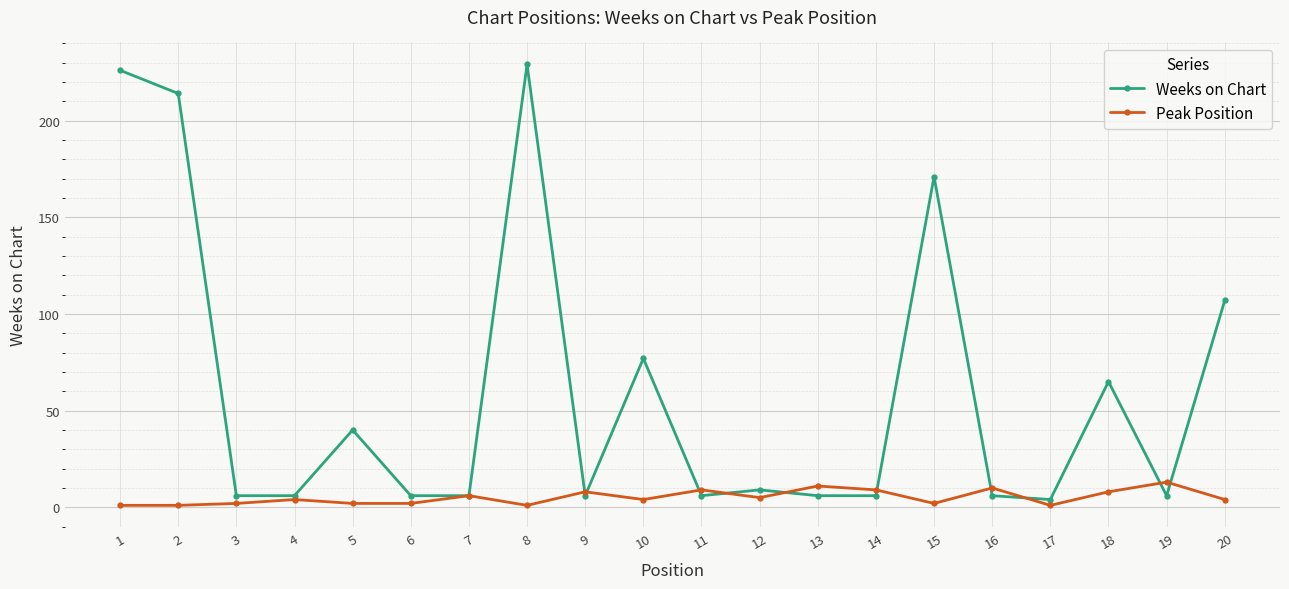

After their last crossing, which series has the higher values: Peak Position or Weeks on Chart?

Weeks on Chart